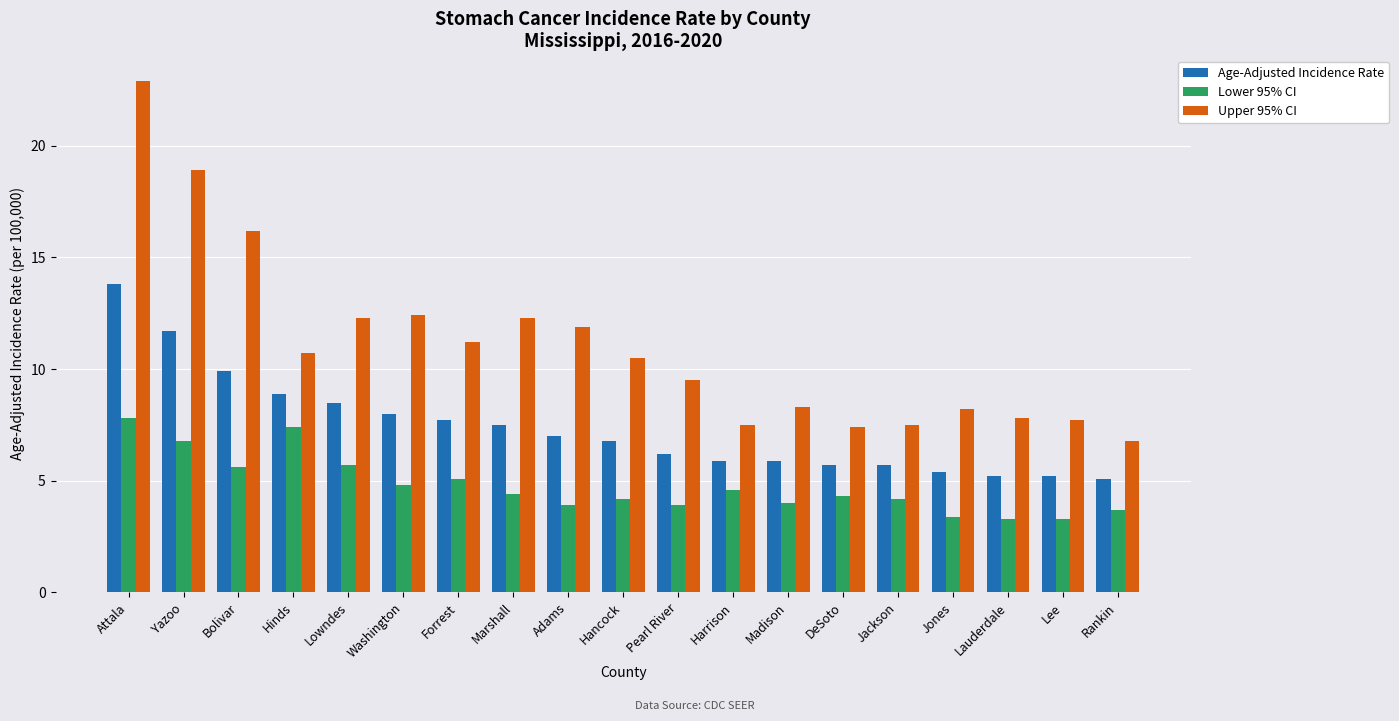

Rank the series by their maximum value, from lowest to highest.

Lower 95% CI, Age-Adjusted Incidence Rate, Upper 95% CI